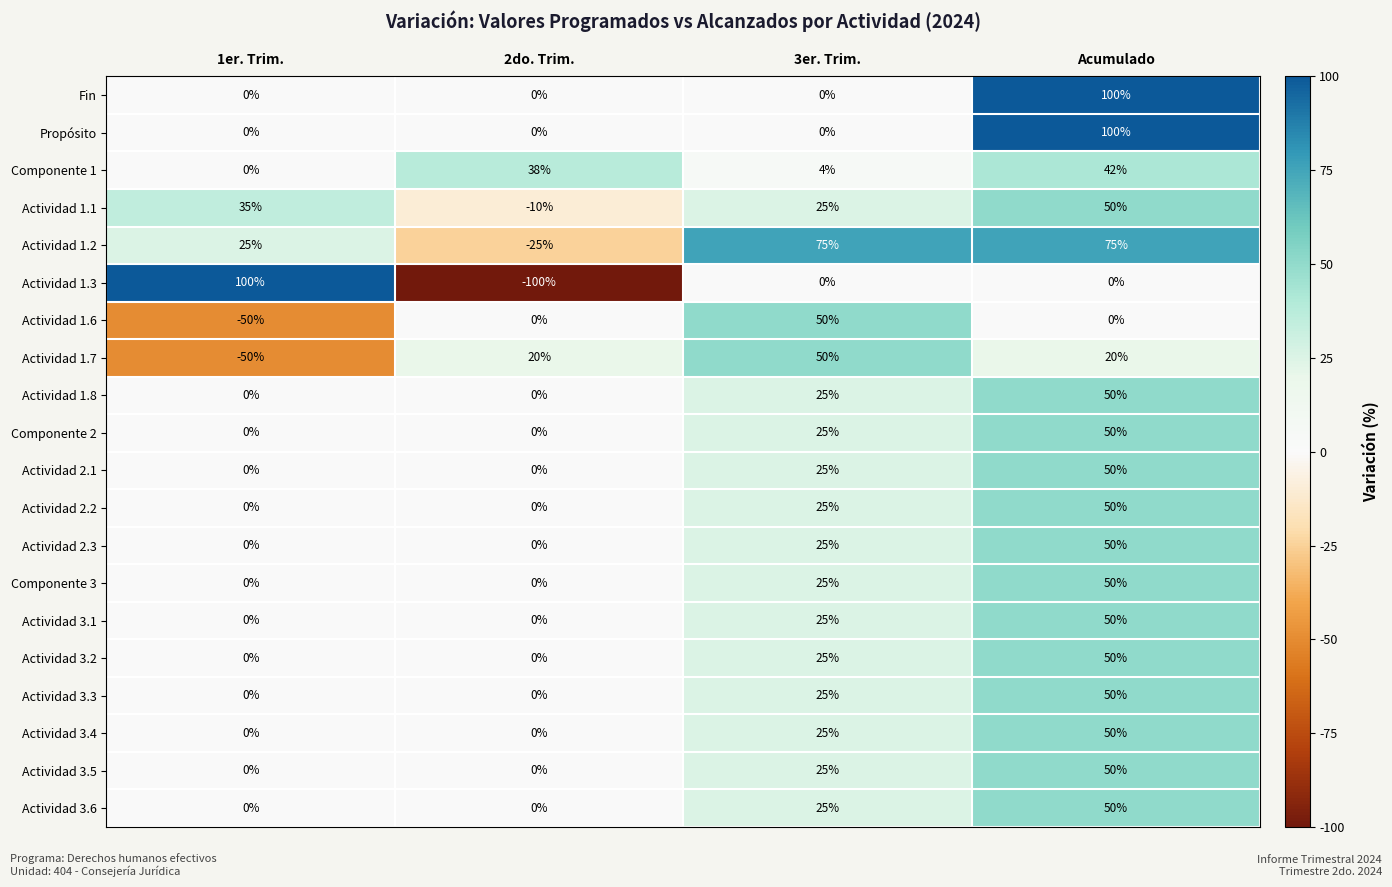

Which series has the widest spread of values?

Actividad 1.3